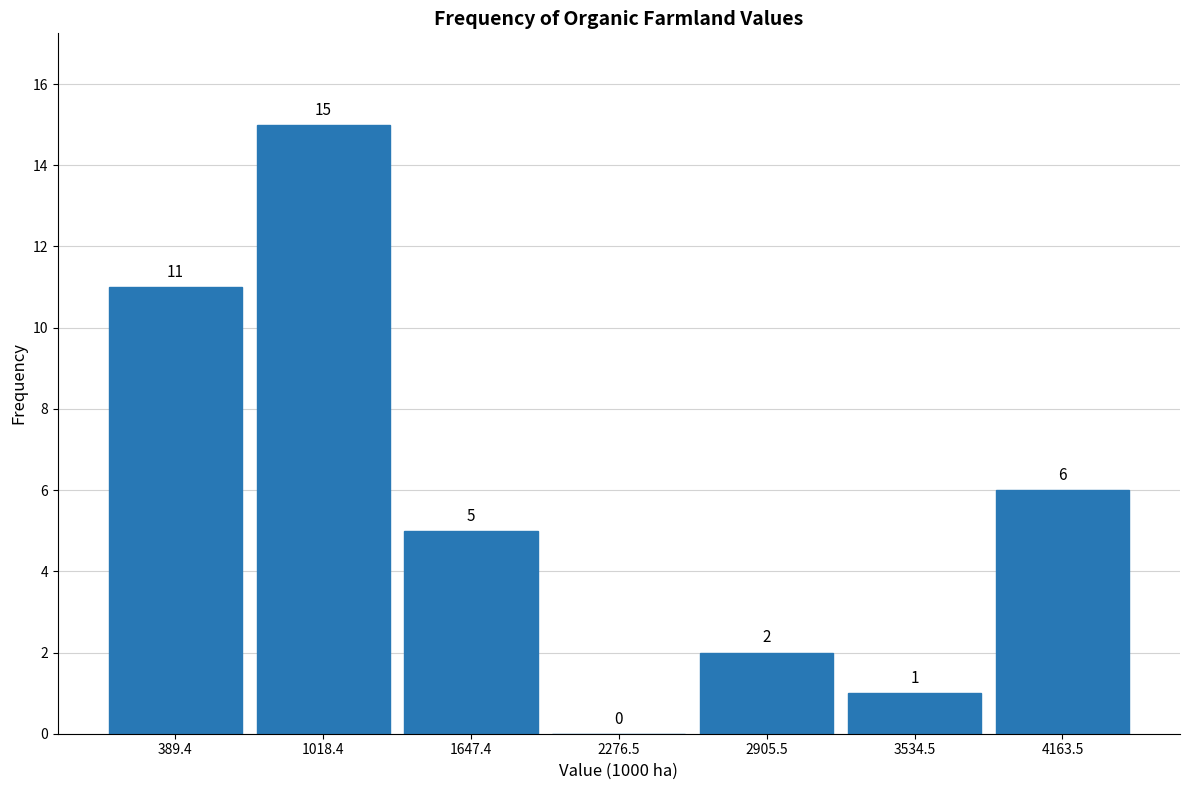

What is the height of the bar covering 1300 to 2000 on the x-axis? The bar edges are not printed on the chart, so give them approximately, as read against the axis.

5